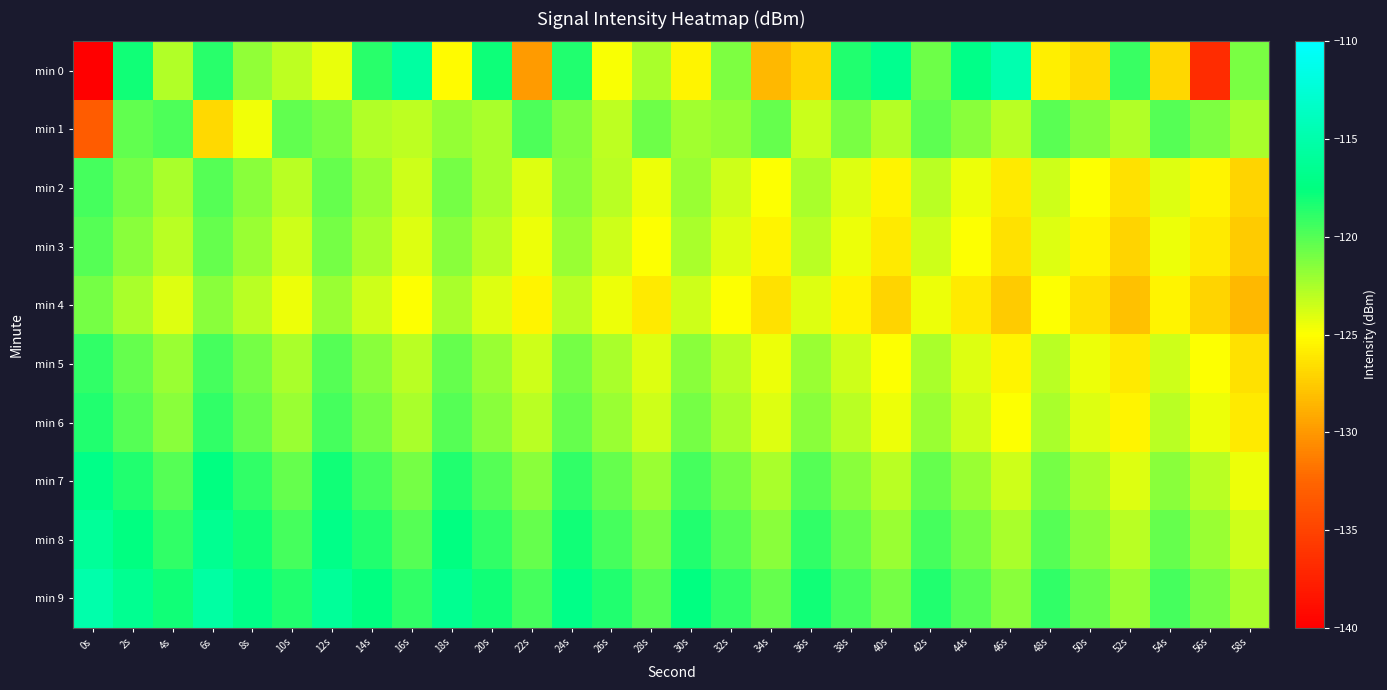

Which series changed the most between 4s and 50s?

min 0